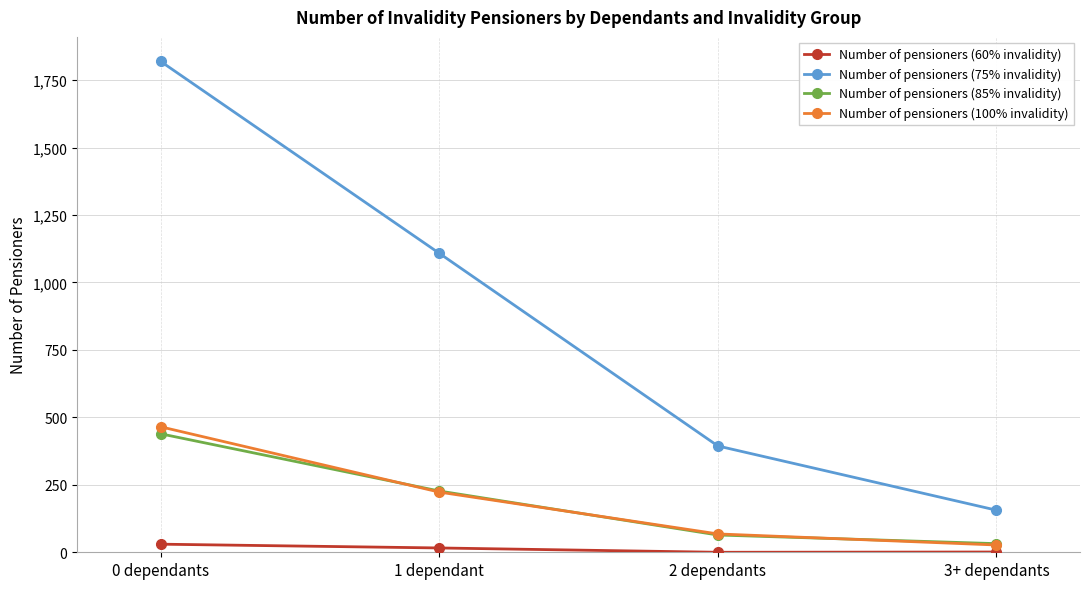

What is the difference between the second highest and minimum values in the Number of pensioners (60% invalidity) series?

16